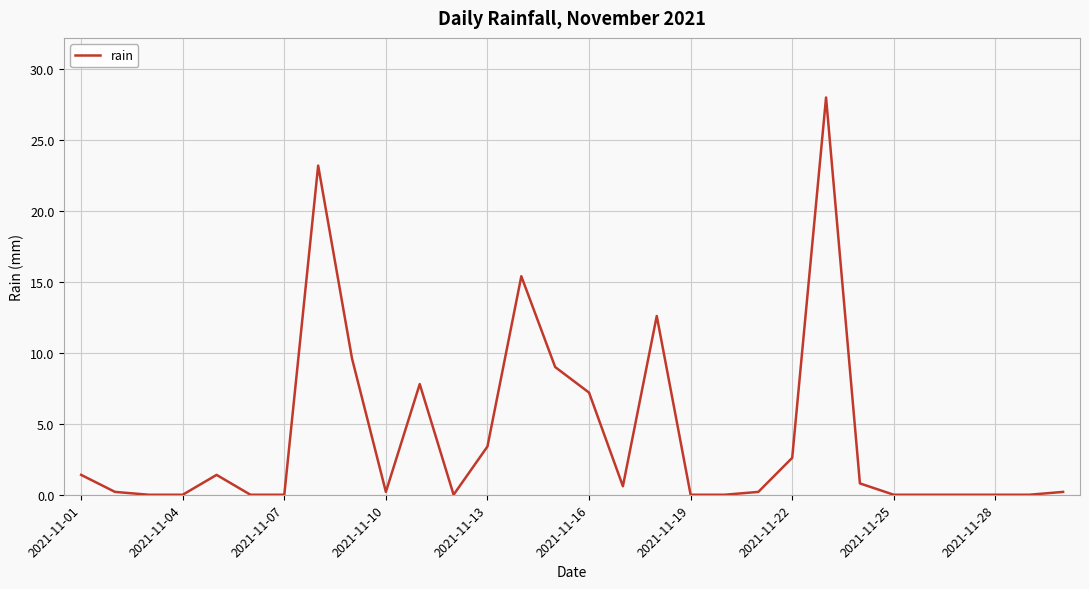

What is the difference between the maximum and minimum values?

28.0